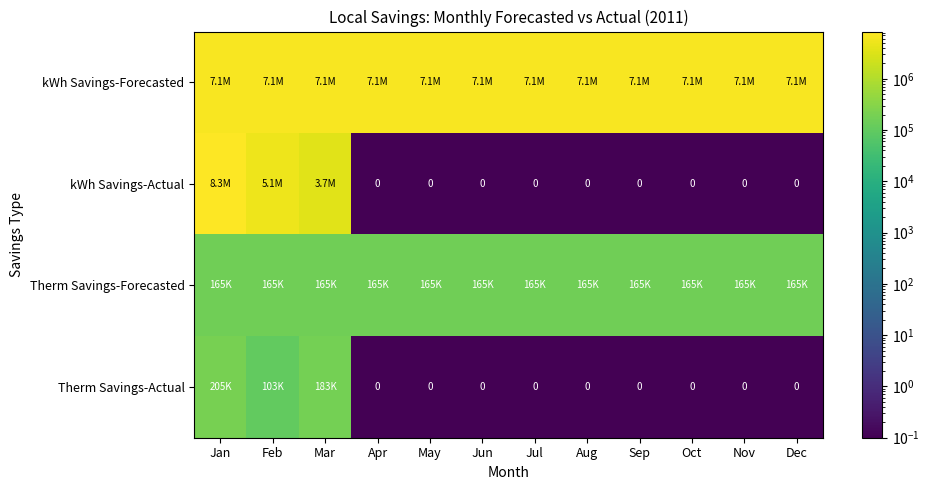

What is the highest value of the Therm Savings-Actual series?

204928.0